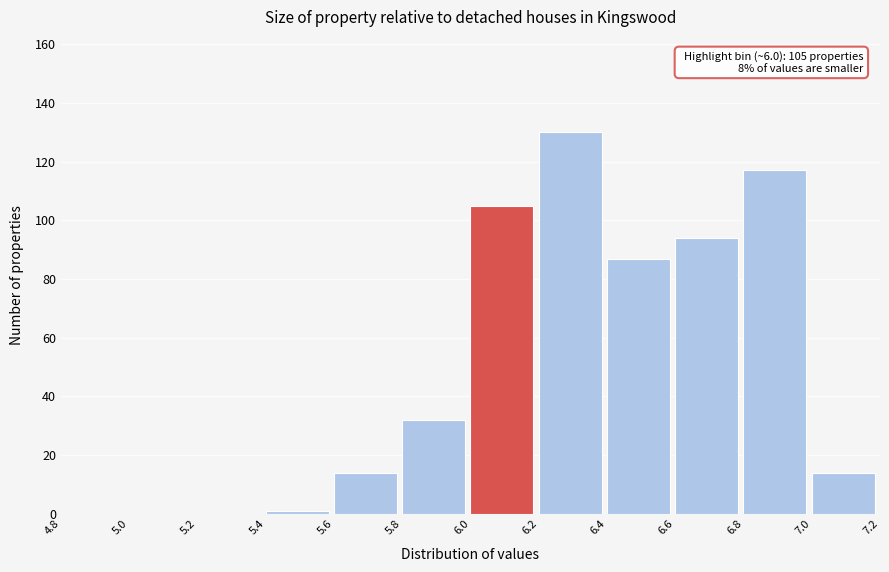

Which range on the x-axis has the tallest bar?

6.2 to 6.4